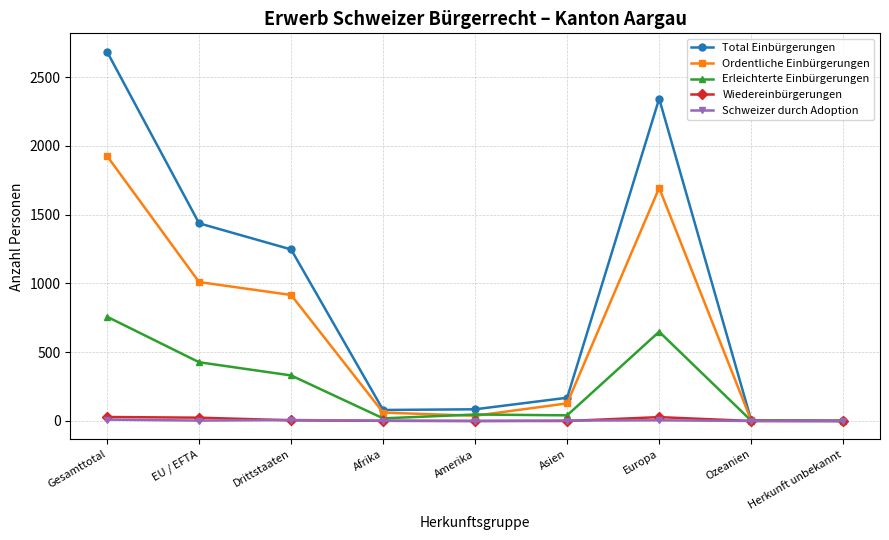

What is the spread (max minus min) of values at Drittstaaten?

1242